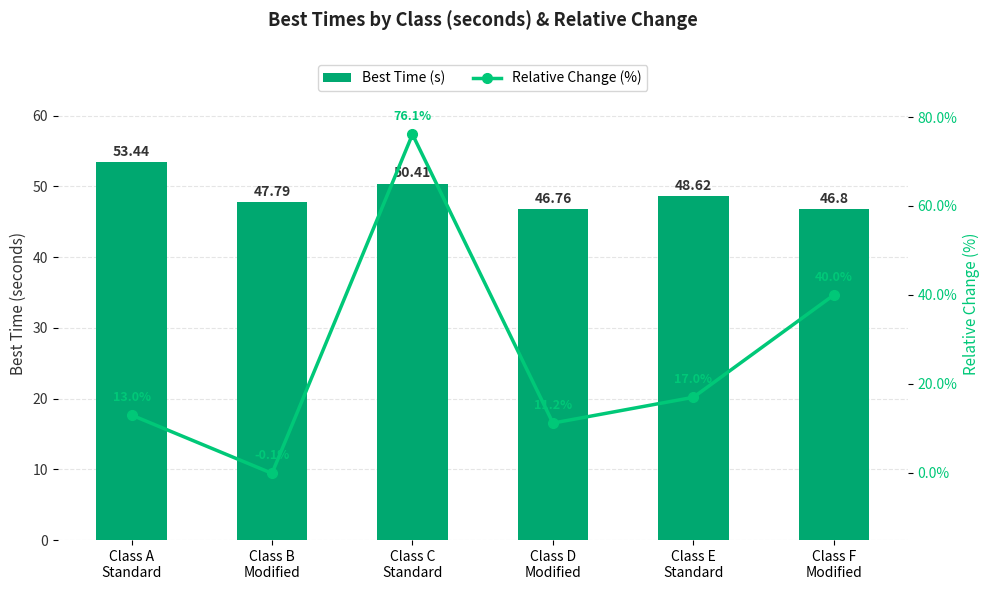

Reading right to left, what are all the values shown in this chart?

Best Time (s): Class F
Modified=46.8	Class E
Standard=48.6	Class D
Modified=46.8	Class C
Standard=50.4	Class B
Modified=47.8	Class A
Standard=53.4
Relative Change (%): Class F
Modified=40.0	Class E
Standard=17.0	Class D
Modified=11.2	Class C
Standard=76.1	Class B
Modified=-0.1	Class A
Standard=13.0